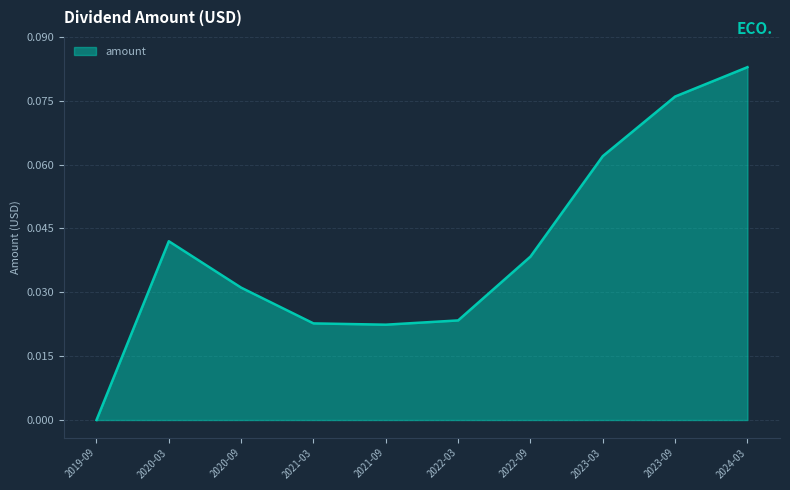

True or false: the data shows 0.0 at 2023-03.

False